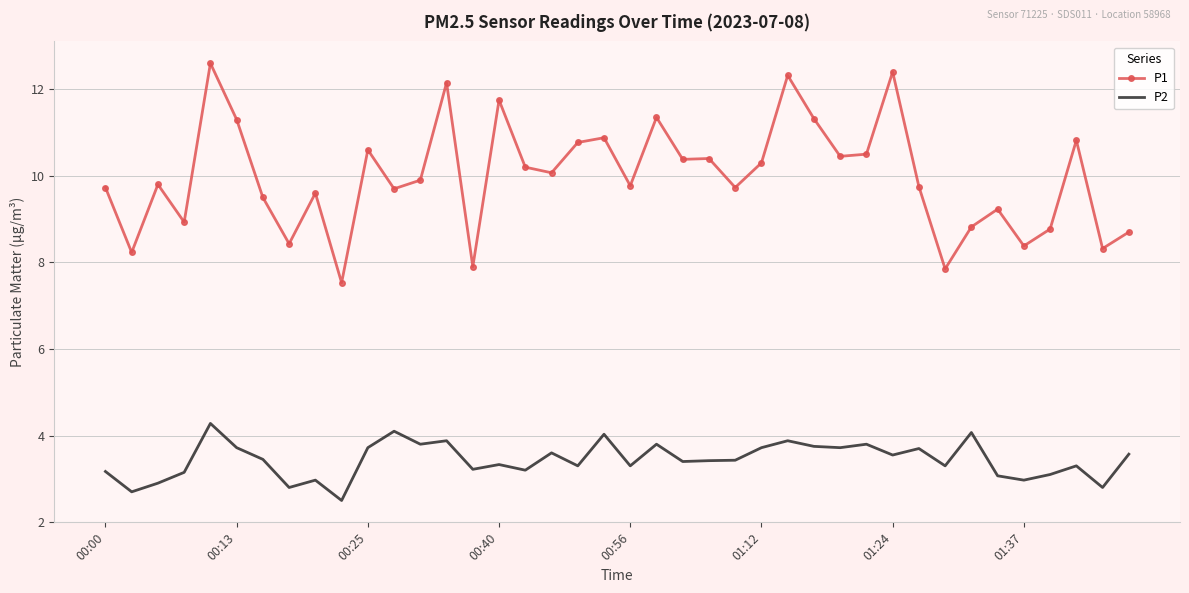

True or false: P2 and P1 cross at least once.

False